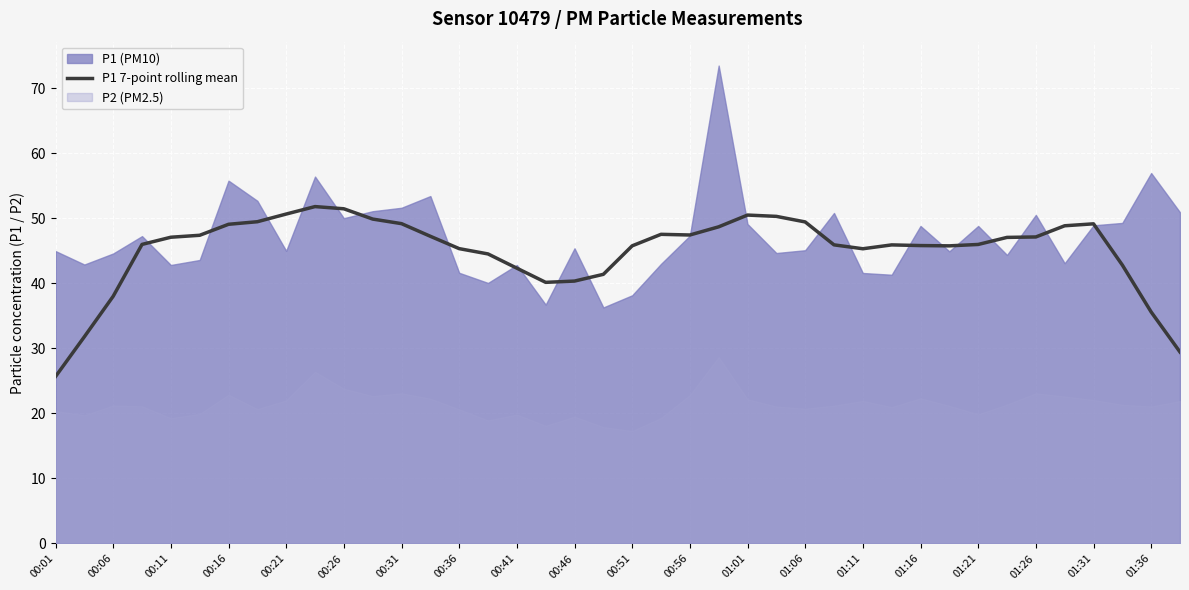

Which category has the lowest value in the P1 7-point rolling mean series?

00:01